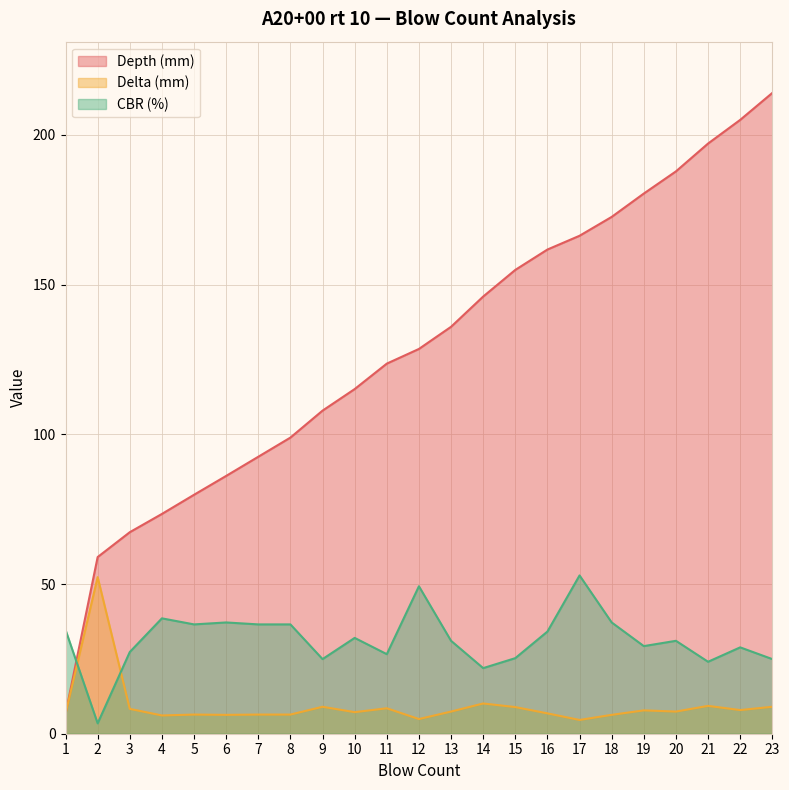

What is the minimum value shown in the chart?

3.5